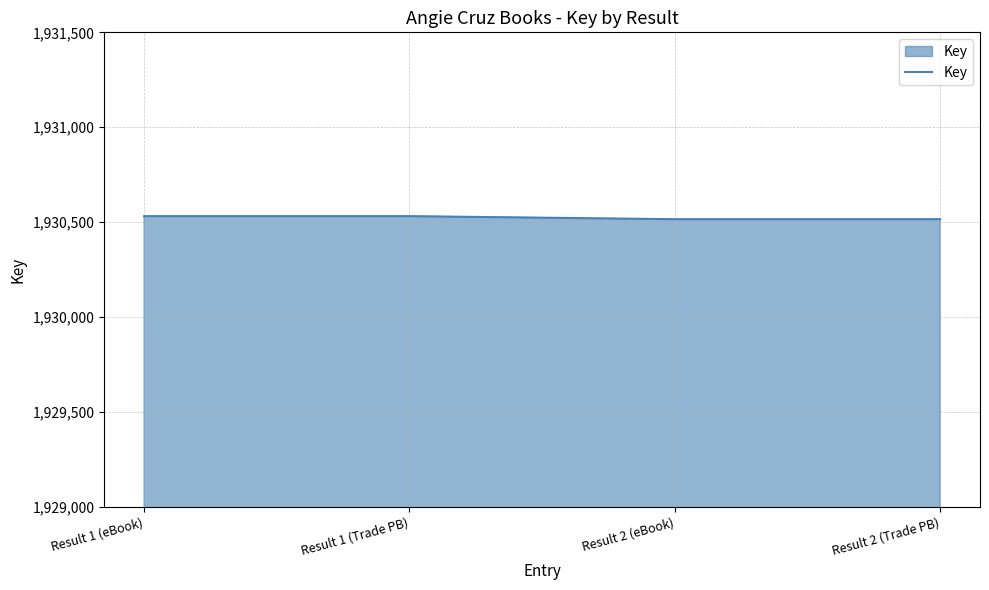

Reading left to right, list all the values displayed in this chart.

1930531	1930531	1930515	1930515